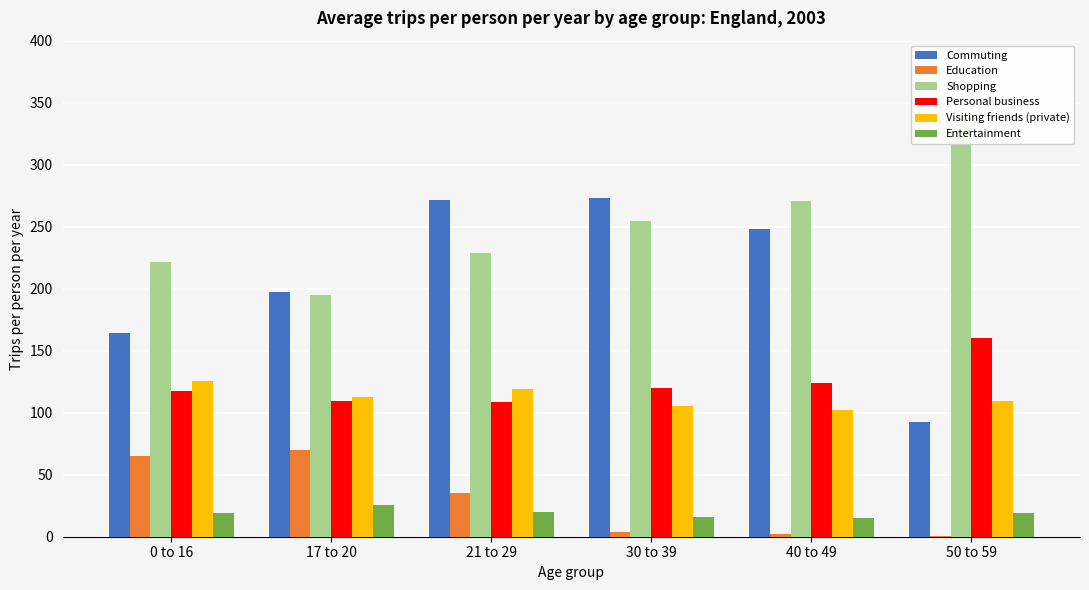

At which label does Commuting first exceed 247?

21 to 29